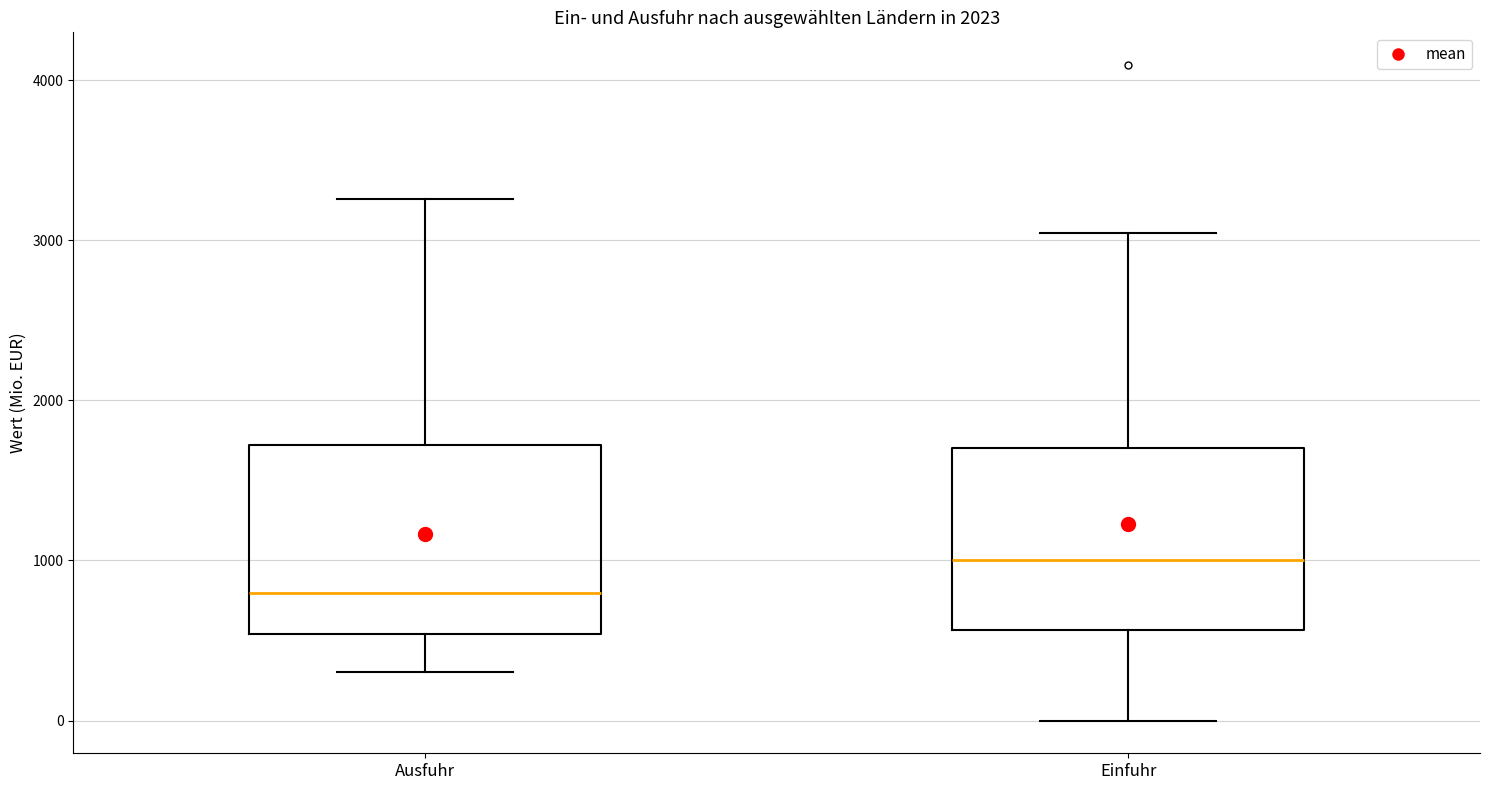

Where is the upper edge of the box for Ausfuhr on the y-axis? The values are not printed on the chart, so give them approximately, as read against the axis.

1700